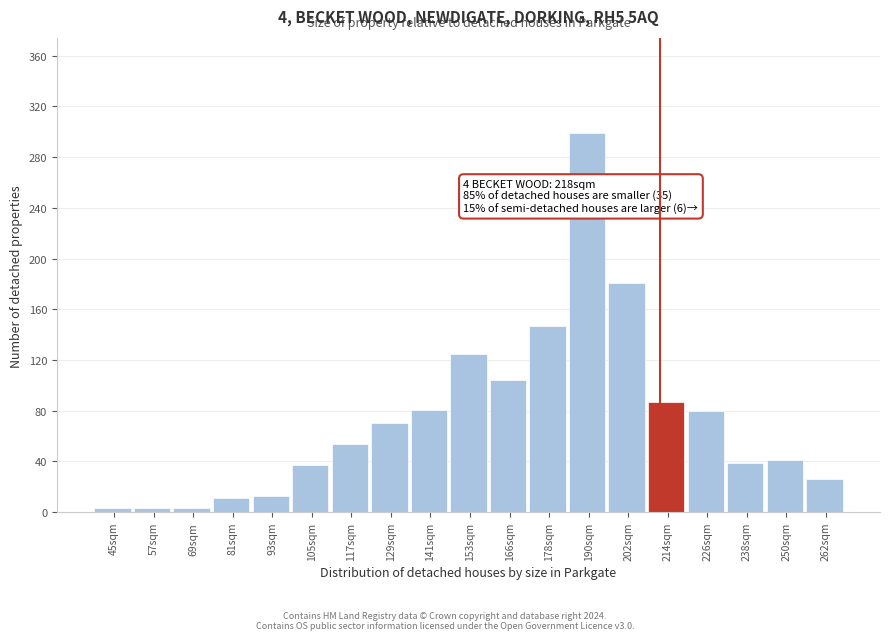

Approximately how many times larger is the value at 226sqm compared to 238sqm?

2.1